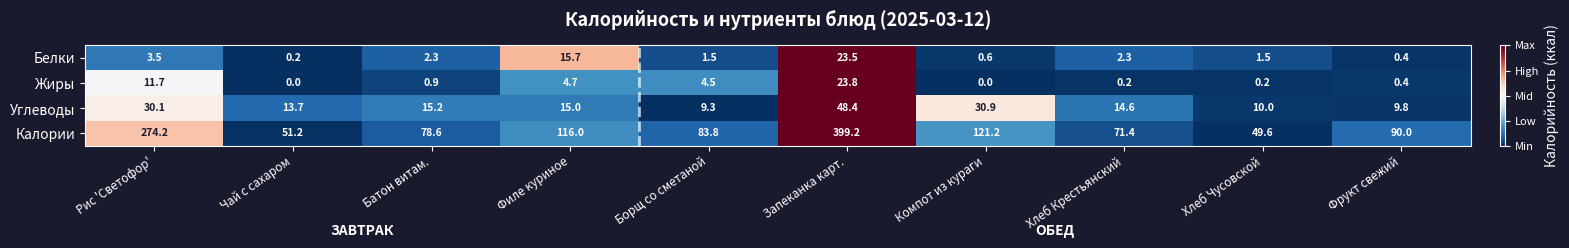

At Хлеб Крестьянский, list the series in order from smallest to largest.

Жиры, Белки, Углеводы, Калории